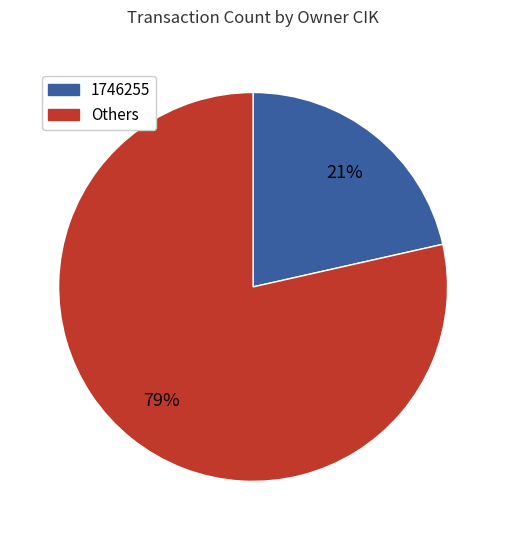

How many segments does this pie chart have?

2